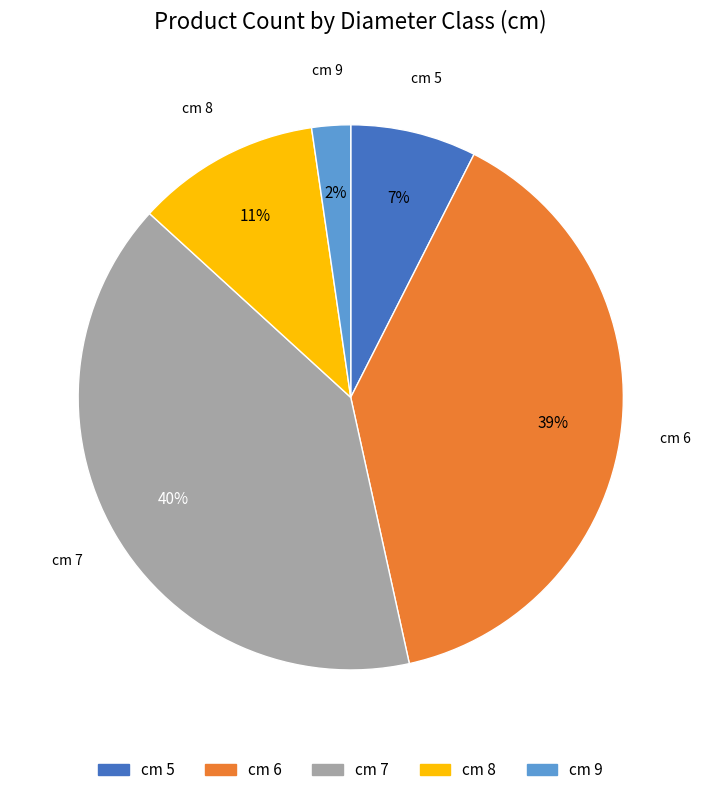

Is there any slice that represents more than half of the pie?

No